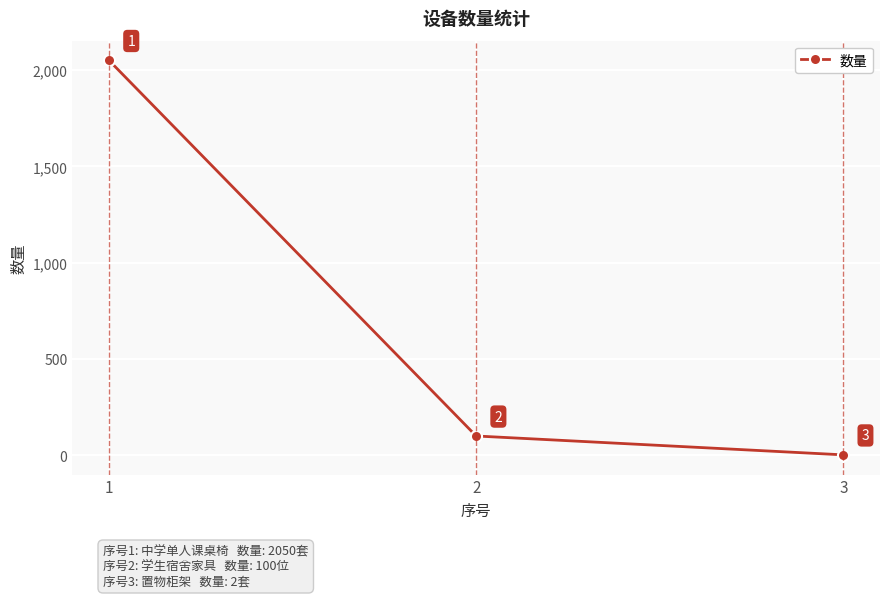

Rank the categories by value from lowest to highest.

3, 2, 1